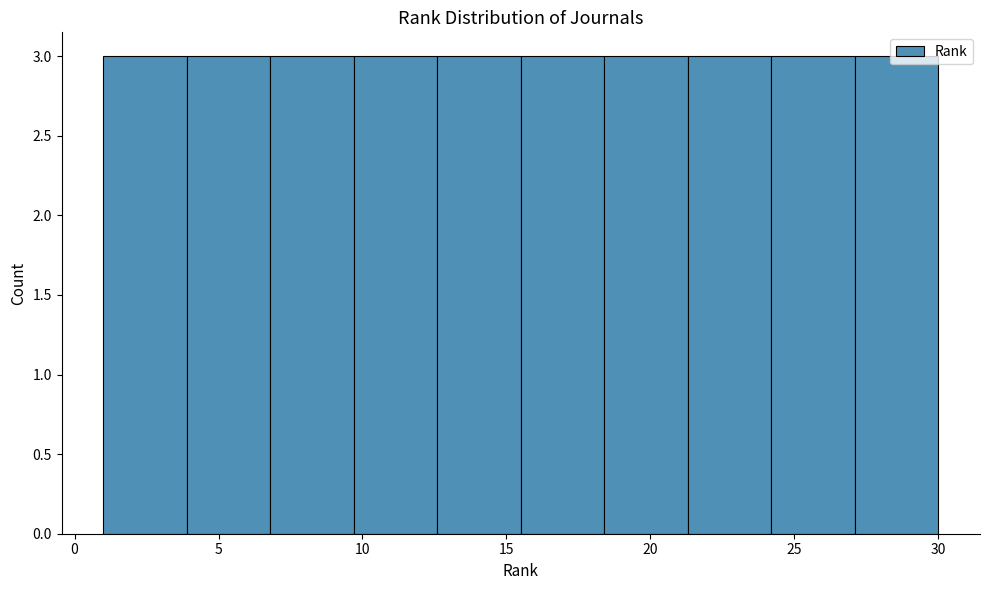

Reading left to right, list every bar in this chart as the range it spans on the x-axis followed by its height. Neither the bar edges nor the heights are printed on the chart, so give them approximately, as read against the axes.

1.0 to 3.9: 3
3.9 to 6.8: 3
6.8 to 9.7: 3
9.7 to 12.6: 3
12.6 to 15.5: 3
15.5 to 18.4: 3
18.4 to 21.3: 3
21.3 to 24.2: 3
24.2 to 27.1: 3
27.1 to 30.0: 3